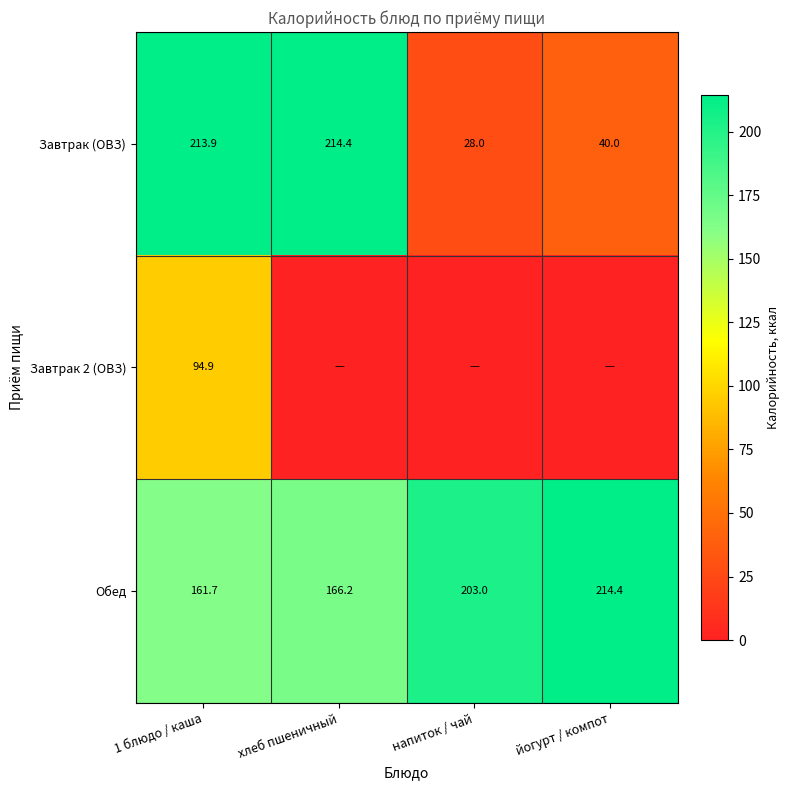

The value of Обед at йогурт / компот is 328.8. True or false?

False